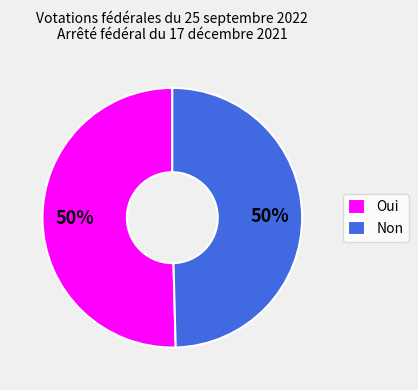

How many slices are in this pie chart?

2